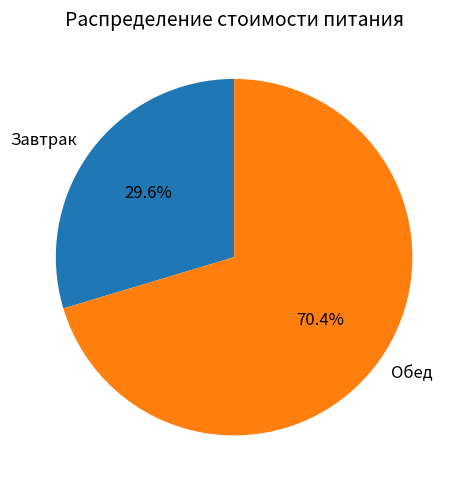

Does Обед represent more than half of the total?

Yes